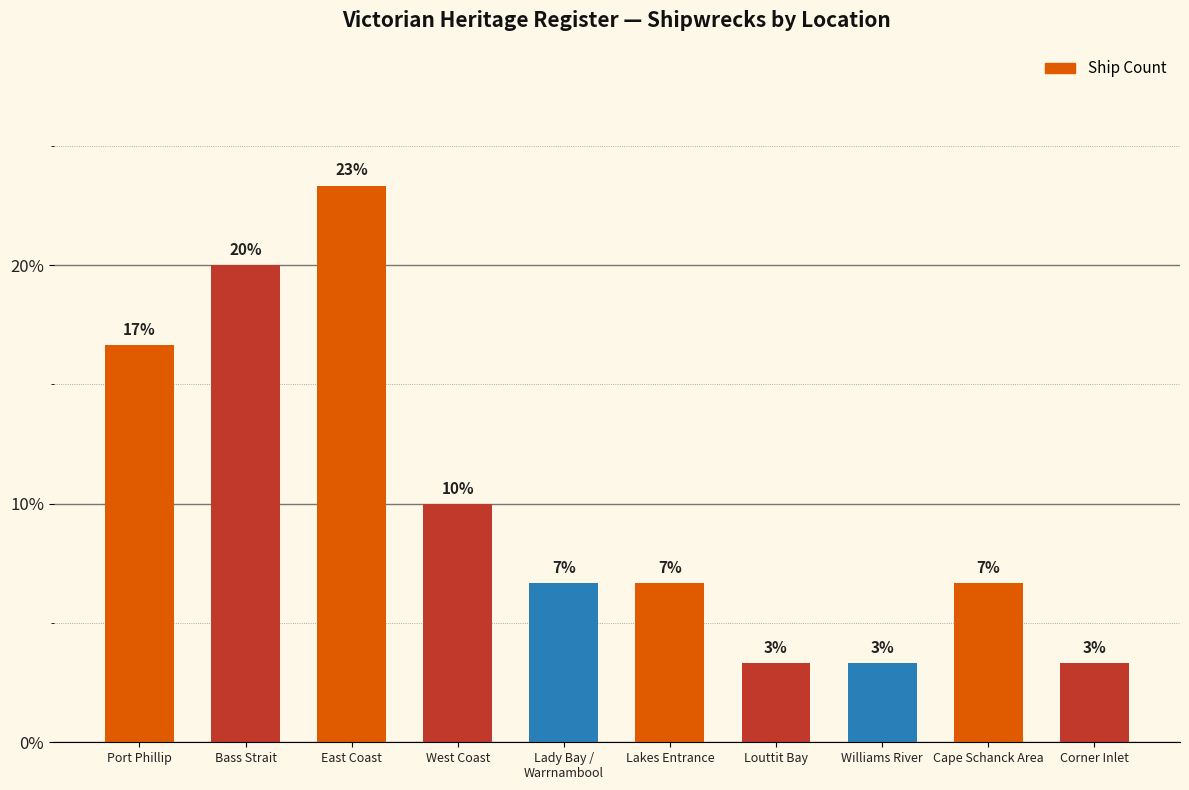

Are the bars horizontal?

No